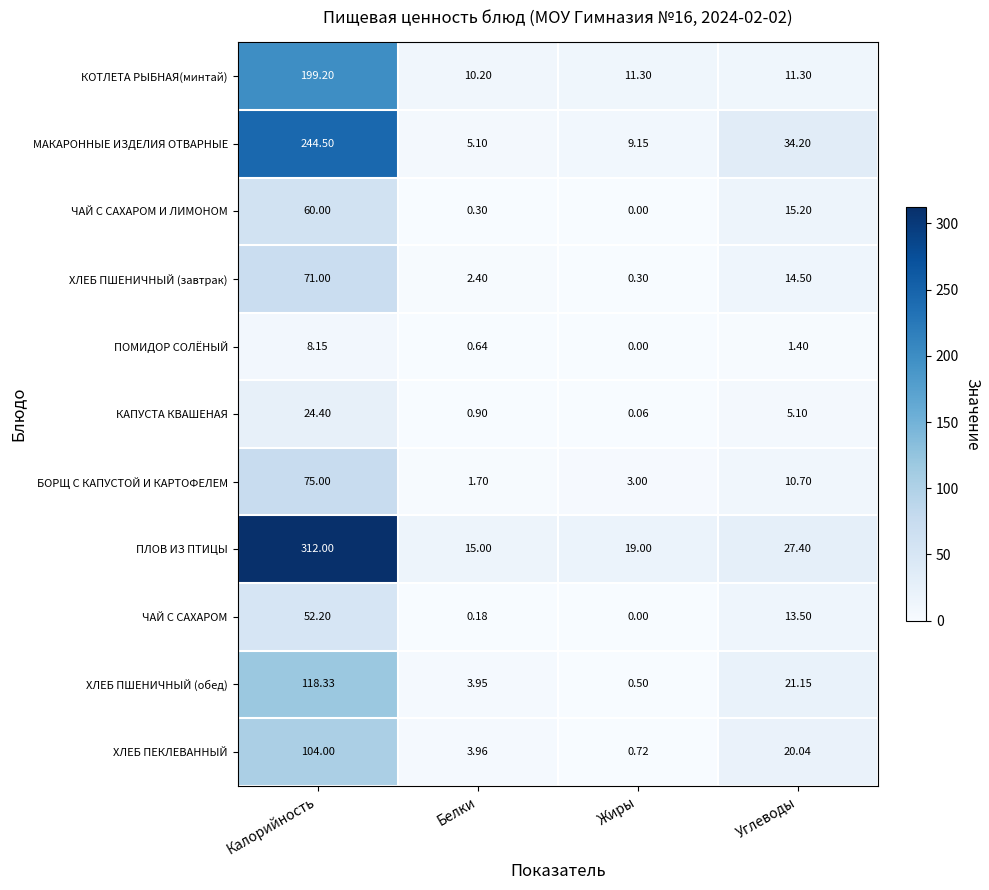

What is the greatest value displayed?

312.0